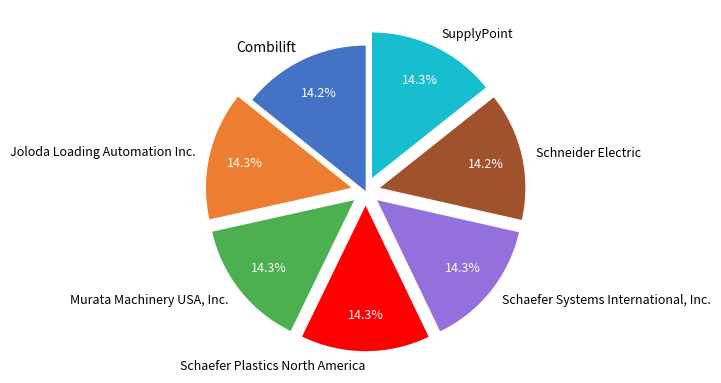

Is there any slice that represents more than half of the pie?

No